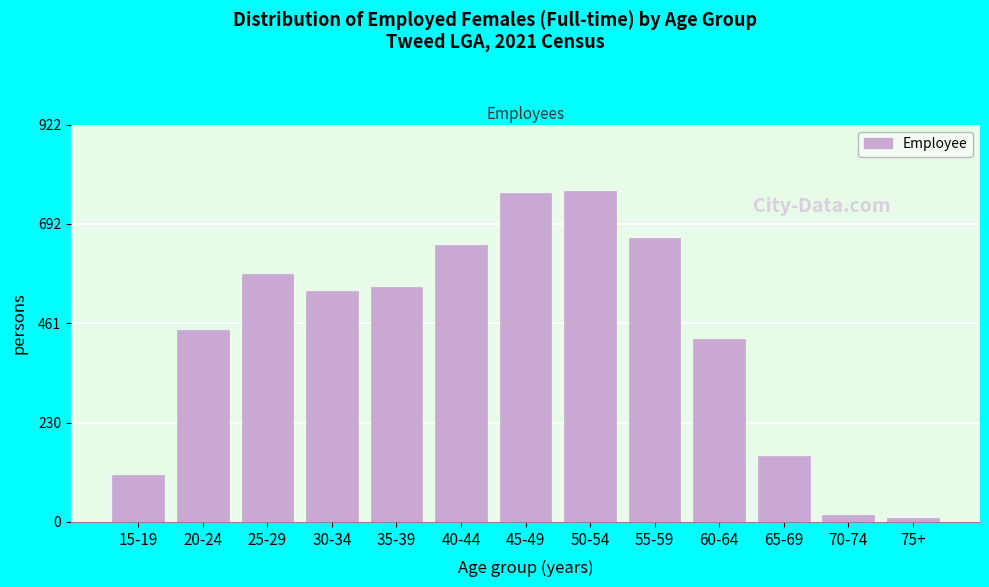

Reading right to left, extract all data points from this chart.

75+=9	70-74=17	65-69=154	60-64=426	55-59=659	50-54=769	45-49=763	40-44=644	35-39=546	30-34=536	25-29=577	20-24=445	15-19=110